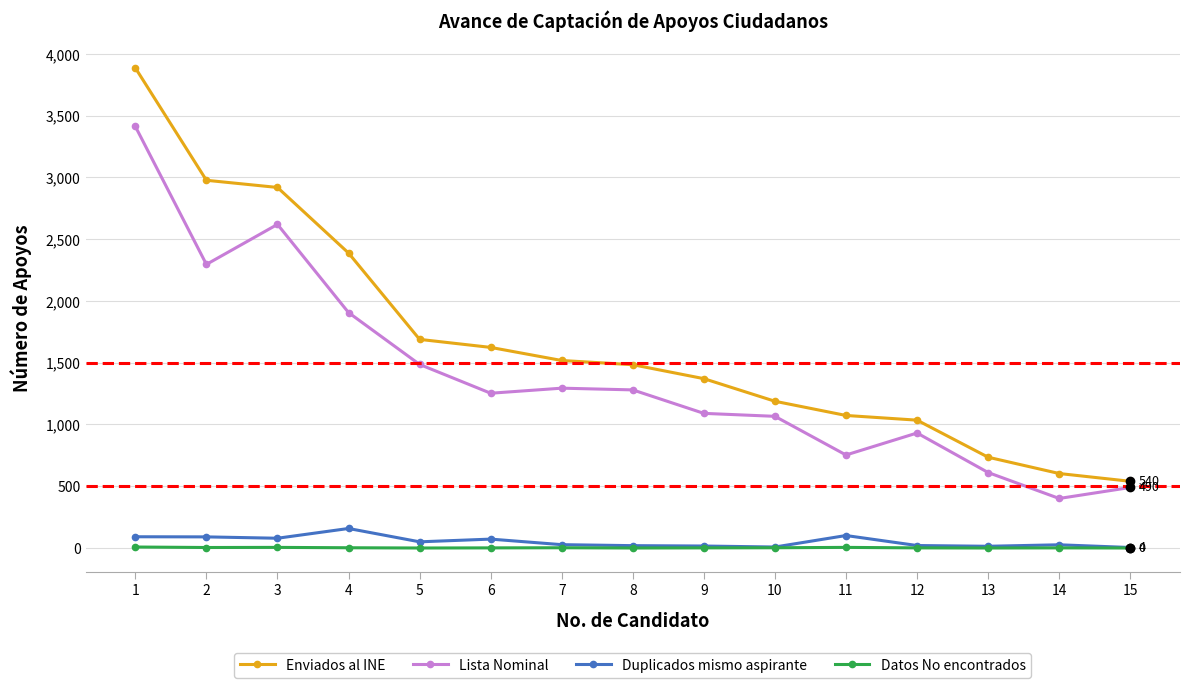

What are all the series names shown in the legend?

Enviados al INE, Lista Nominal, Duplicados mismo aspirante, Datos No encontrados